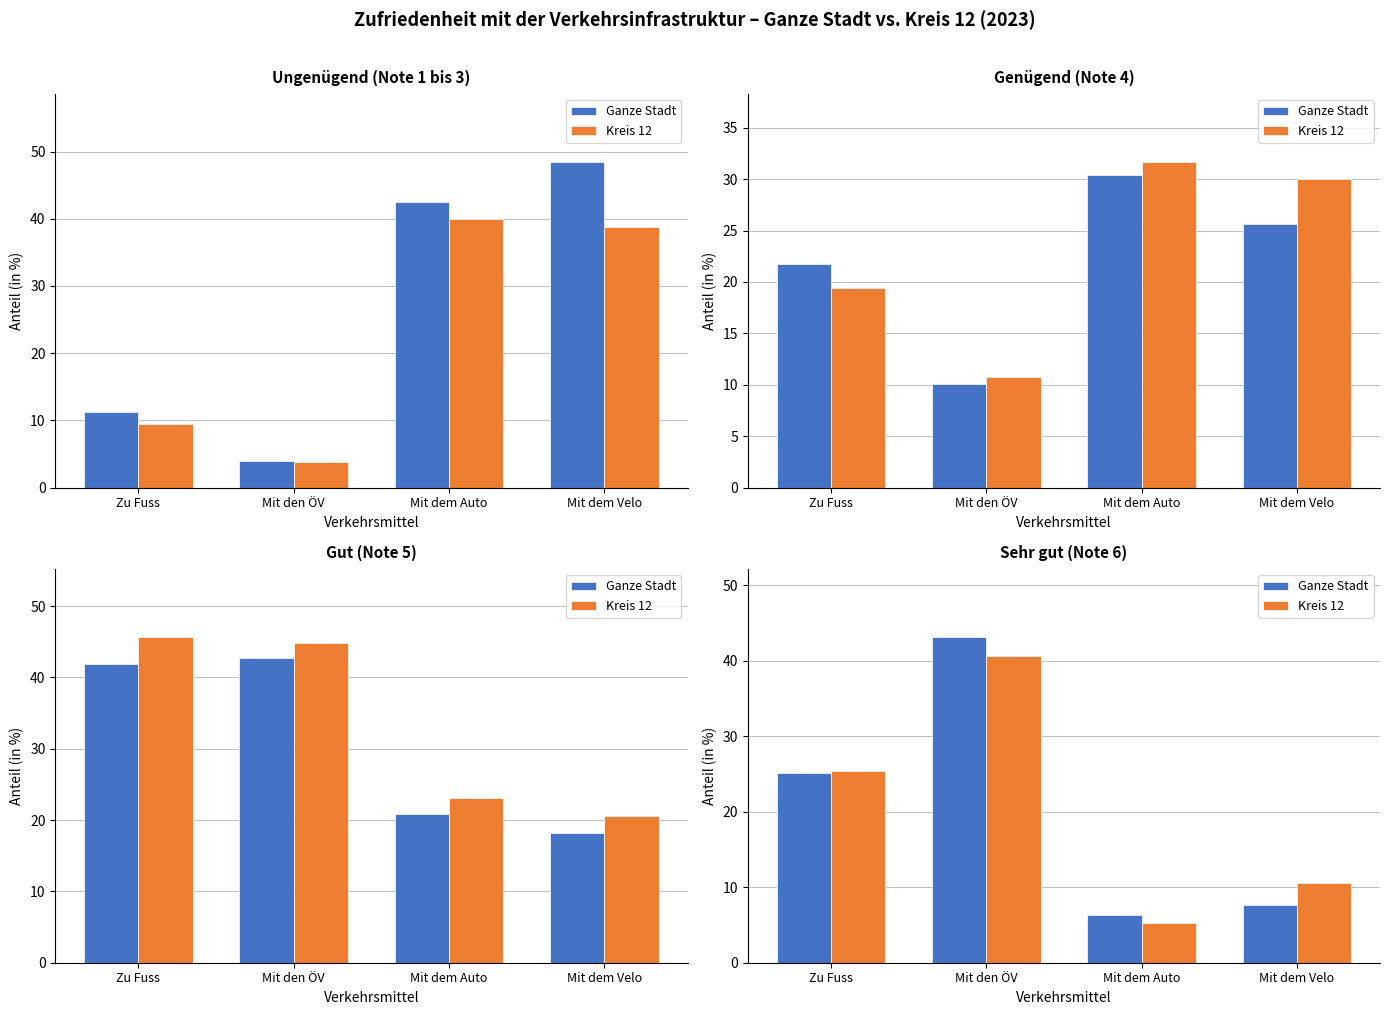

List the series in order of their overall mean, highest first.

Ganze Stadt, Kreis 12